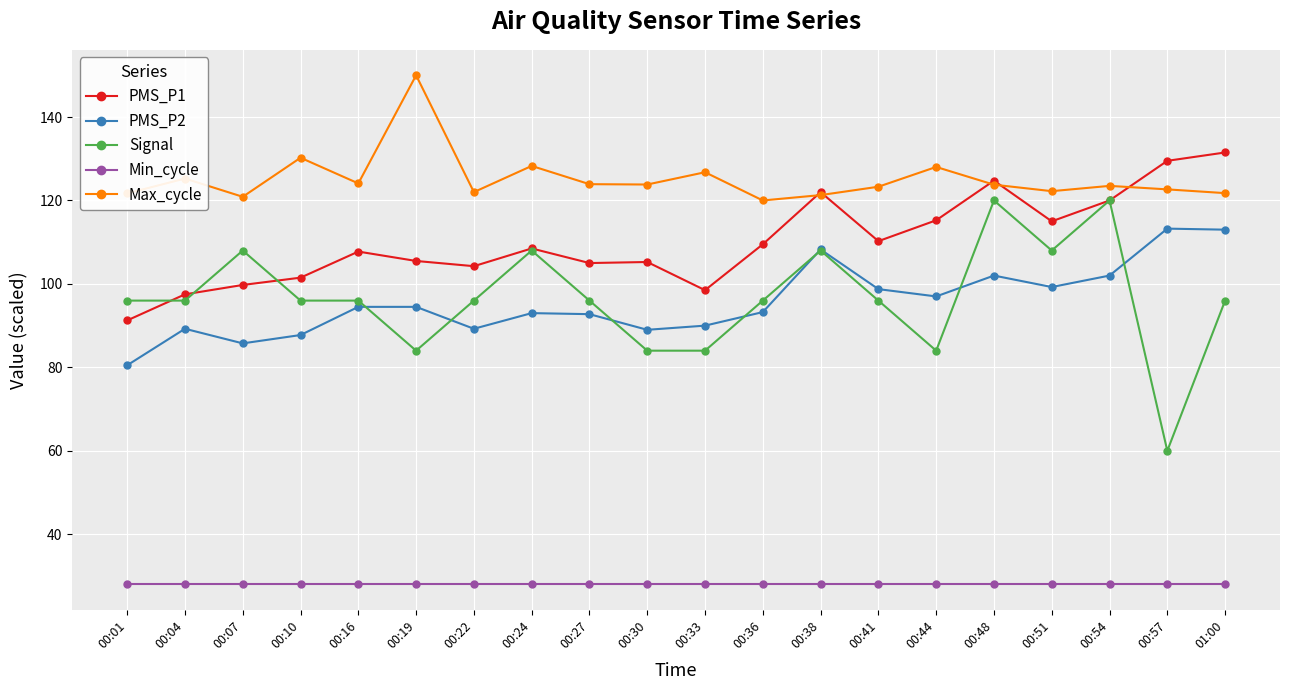

What is the approximate value of PMS_P2 at 00:19?

94.5